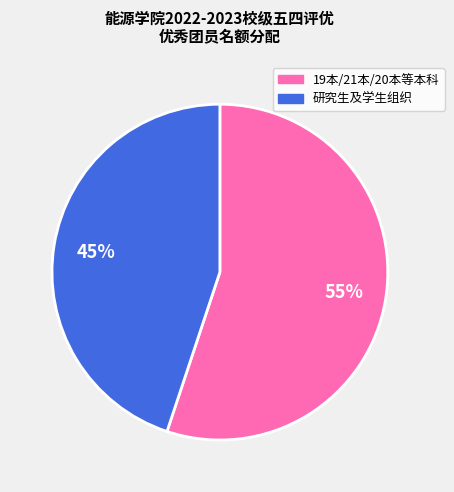

To the nearest percent, what is the difference between the largest and smallest slice percentages?

10%